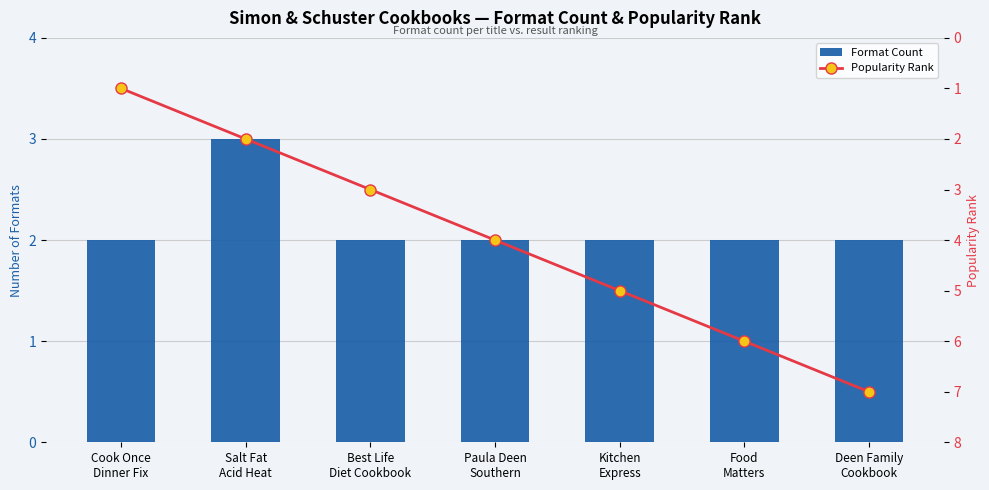

Is it true that Format Count equals 1 at Deen Family
Cookbook?

False